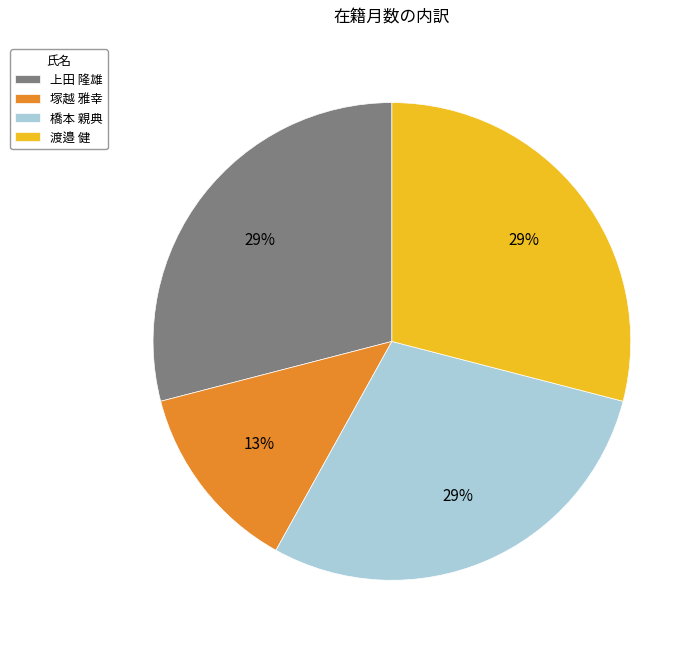

Do 塚越 雅幸 and 渡邉 健 together represent more than half of the pie?

No